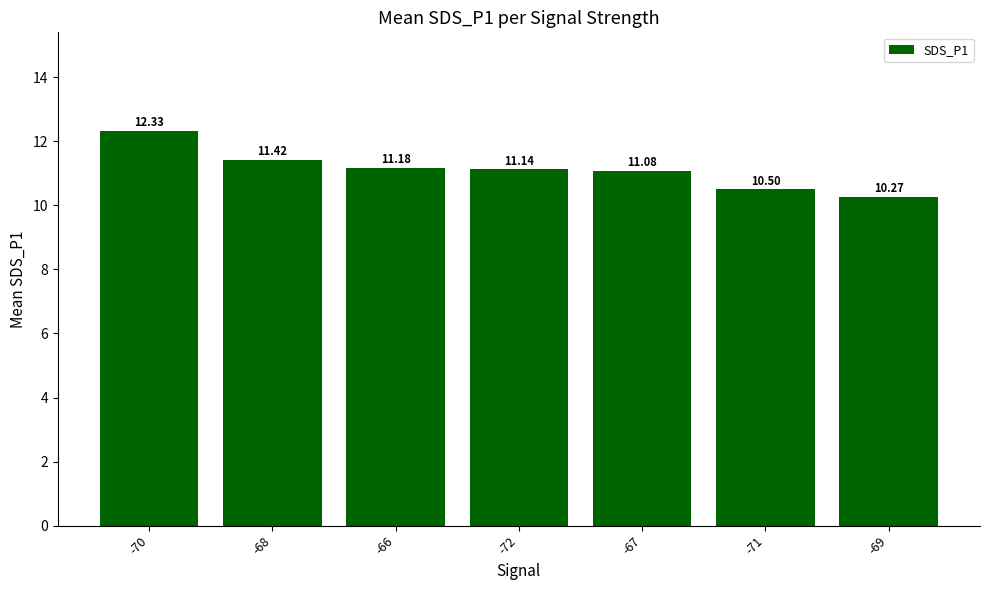

What is the sum of all values?

77.9